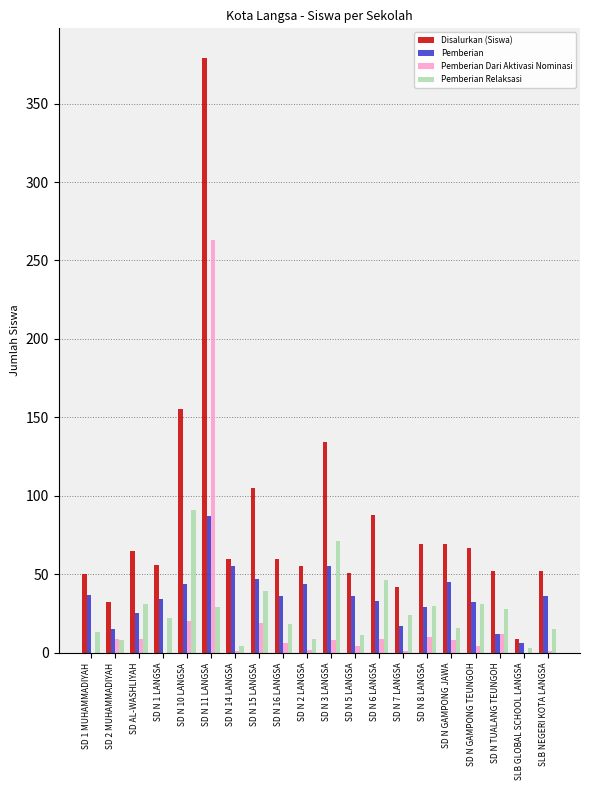

What is the highest value of the Disalurkan (Siswa) series?

379